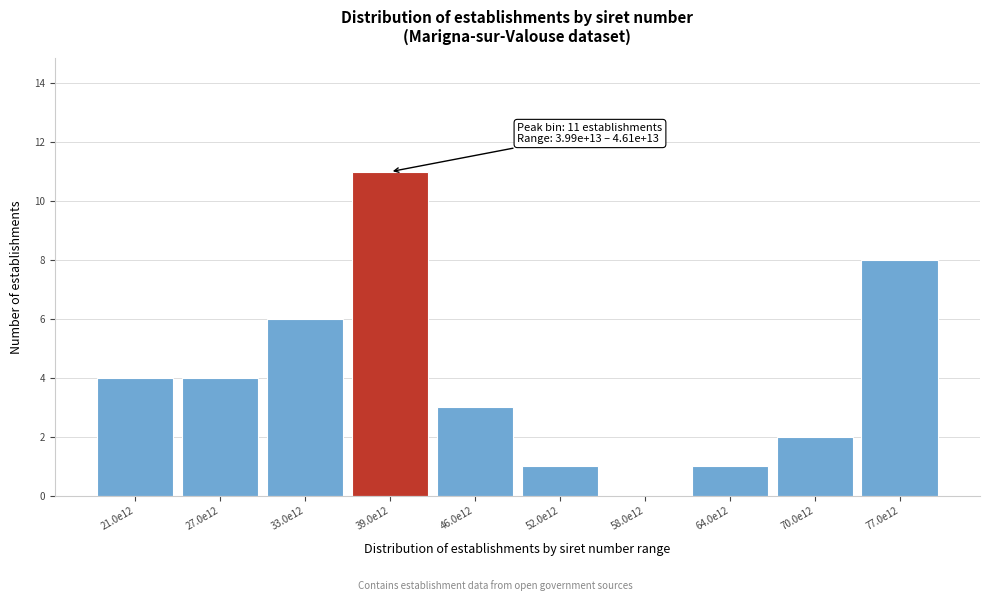

Reading left to right, transcribe all the data shown in this chart.

21.0e12=4	27.0e12=4	33.0e12=6	39.0e12=11	46.0e12=3	52.0e12=1	58.0e12=0	64.0e12=1	70.0e12=2	77.0e12=8